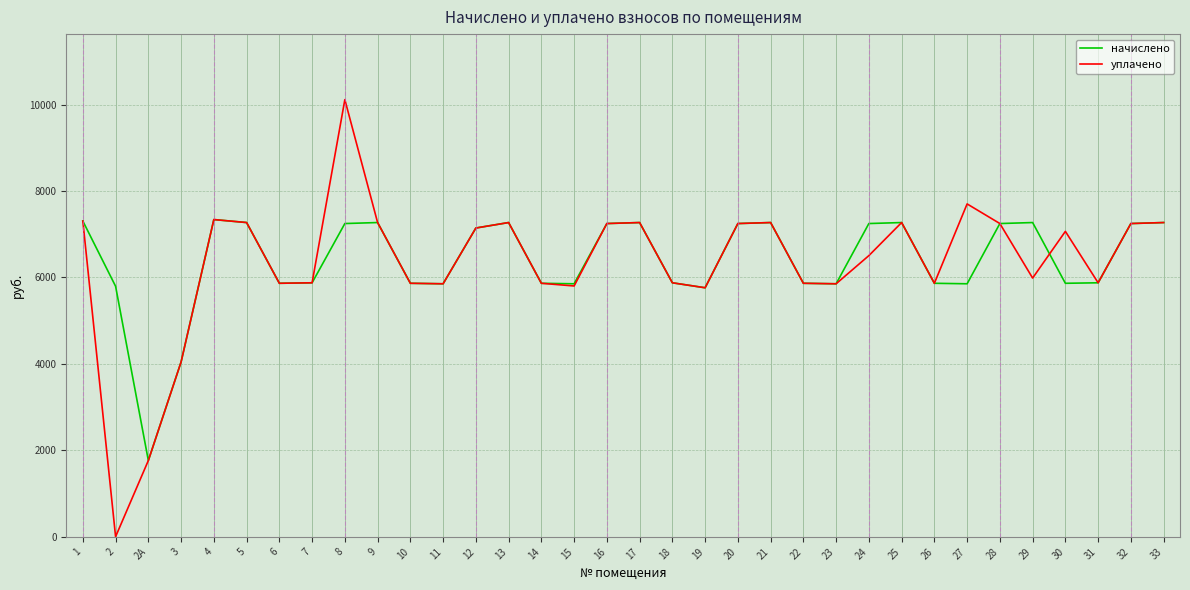

Between 2А and 15, which series saw the biggest shift?

начислено